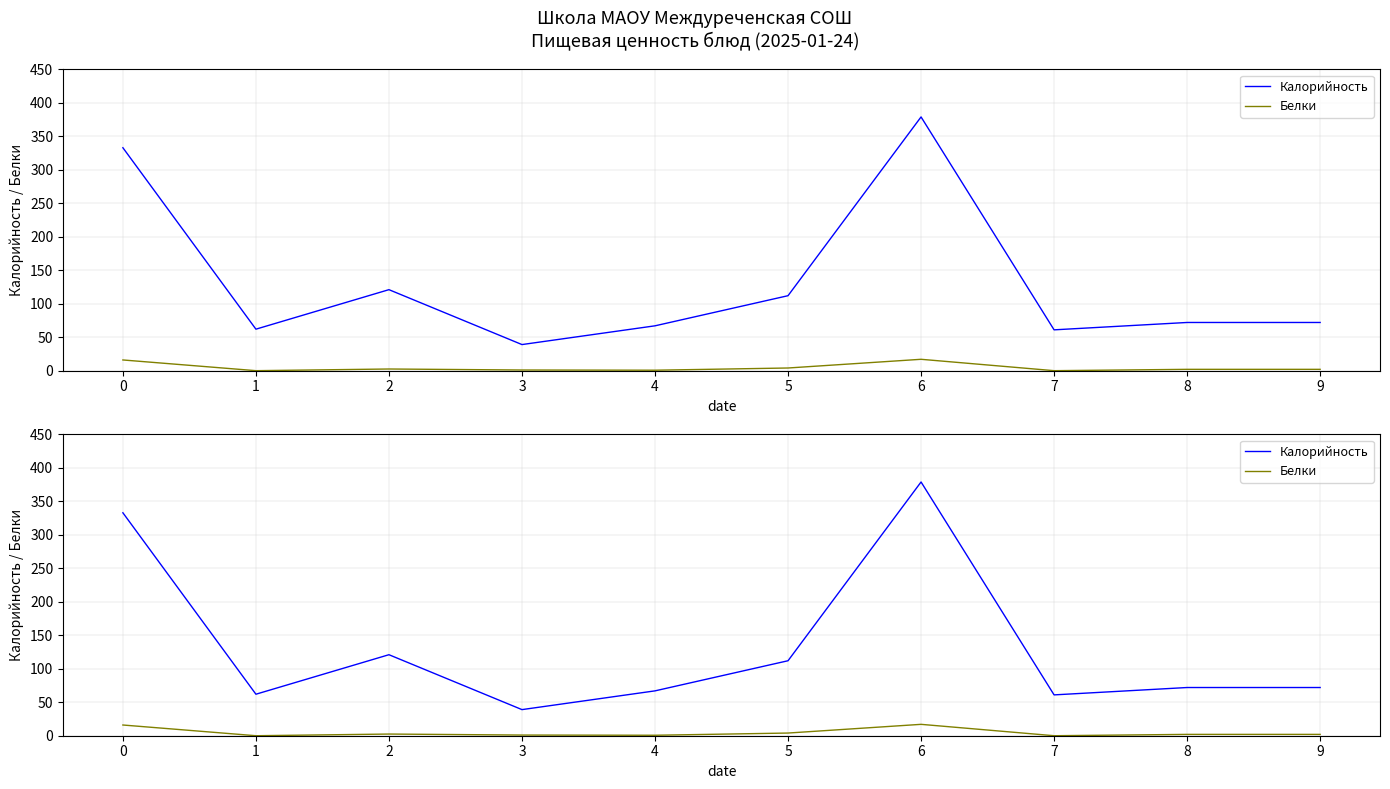

How many categories are shown in the chart?

10